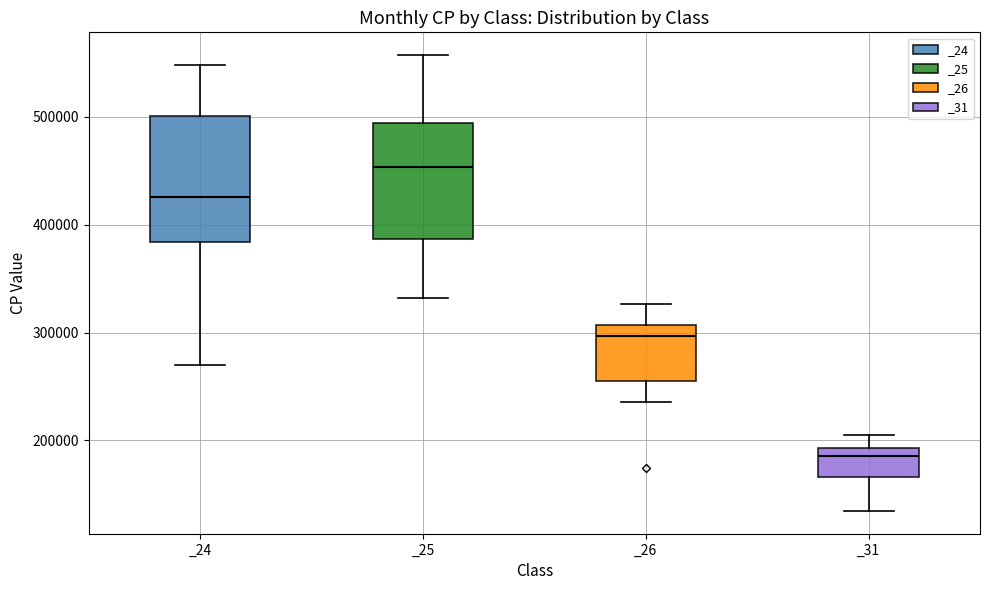

Reading left to right, read every box against the y-axis: the position of its median line, the range the box covers, and the ends of its whiskers. The values are not printed on the chart, so give them approximately, as read against the axis.

_24: median 430000, box 380000 to 500000, whiskers 270000 to 550000
_25: median 450000, box 390000 to 490000, whiskers 330000 to 560000
_26: median 300000, box 260000 to 310000, whiskers 240000 to 330000
_31: median 180000, box 170000 to 190000, whiskers 130000 to 200000